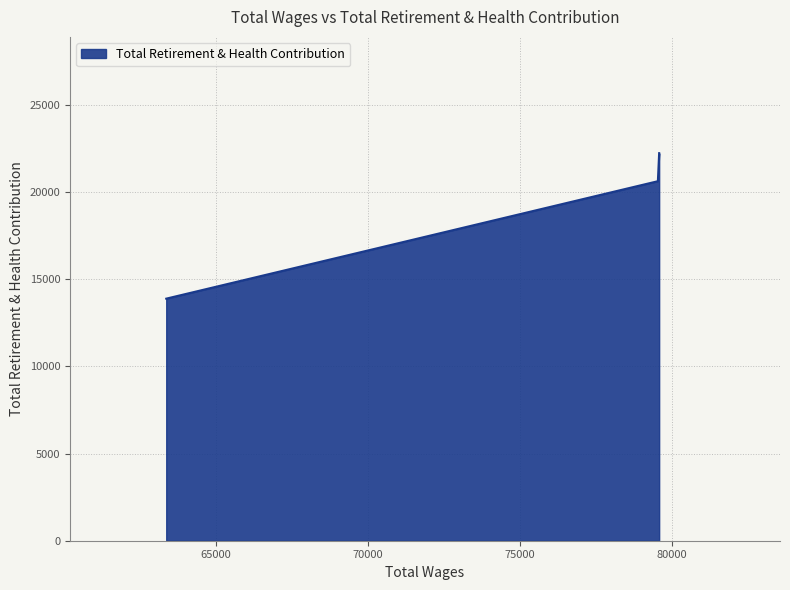

What is the minimum value shown in the chart?

13881